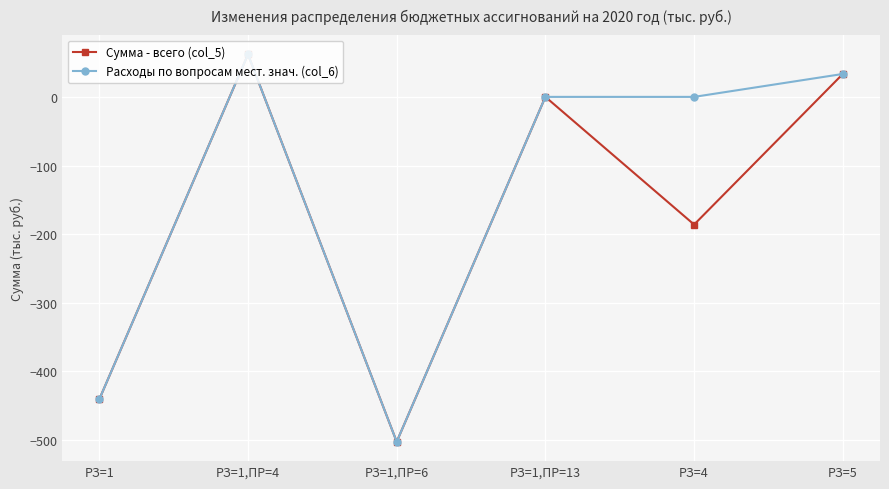

Rank the series at РЗ=4 from lowest to highest value.

Сумма - всего (col_5), Расходы по вопросам мест. знач. (col_6)